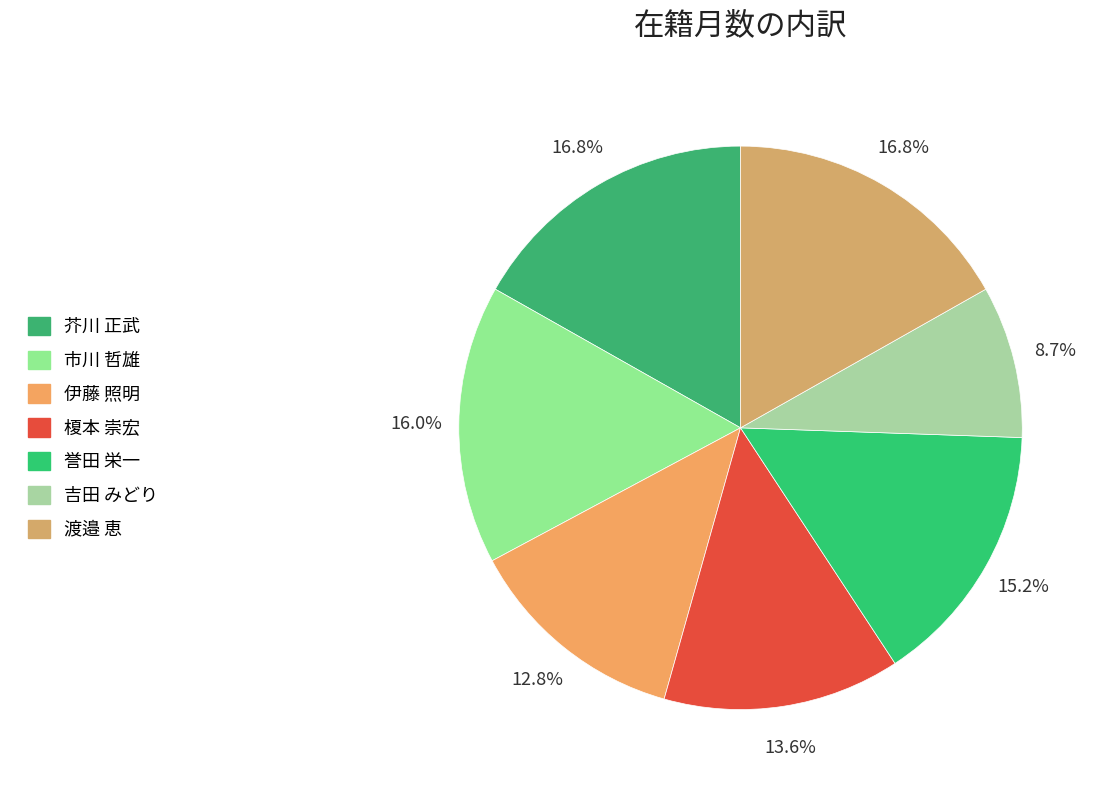

How many segments does this pie chart have?

7